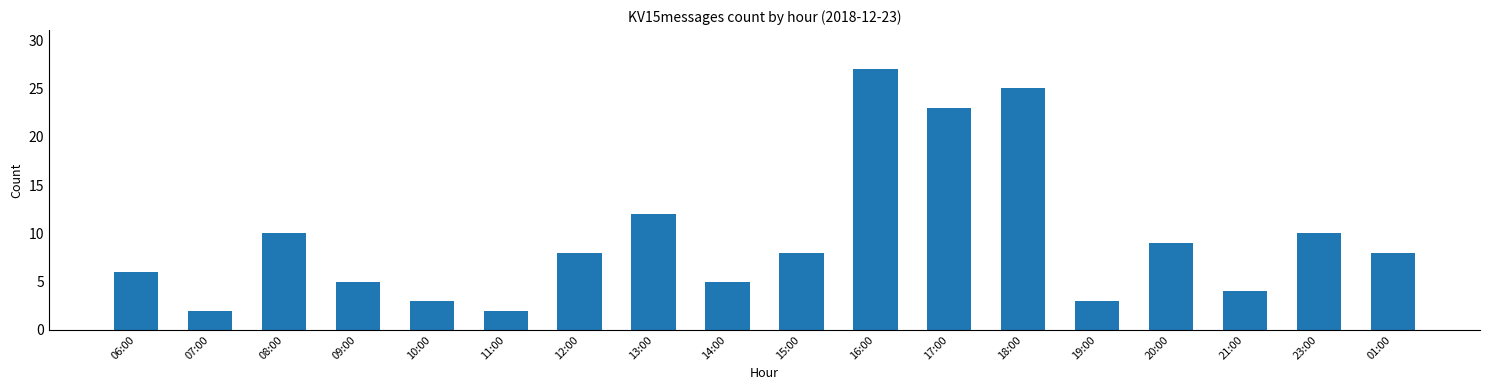

Reading right to left, list all the values displayed in this chart.

01:00=8	23:00=10	21:00=4	20:00=9	19:00=3	18:00=25	17:00=23	16:00=27	15:00=8	14:00=5	13:00=12	12:00=8	11:00=2	10:00=3	09:00=5	08:00=10	07:00=2	06:00=6